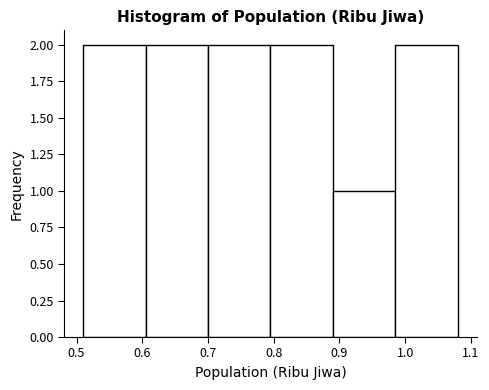

Reading left to right, list every bar in this chart as the range it spans on the x-axis followed by its height. Neither the bar edges nor the heights are printed on the chart, so give them approximately, as read against the axes.

0.510 to 0.605: 2
0.605 to 0.700: 2
0.700 to 0.795: 2
0.795 to 0.890: 2
0.890 to 0.985: 1
0.985 to 1.080: 2